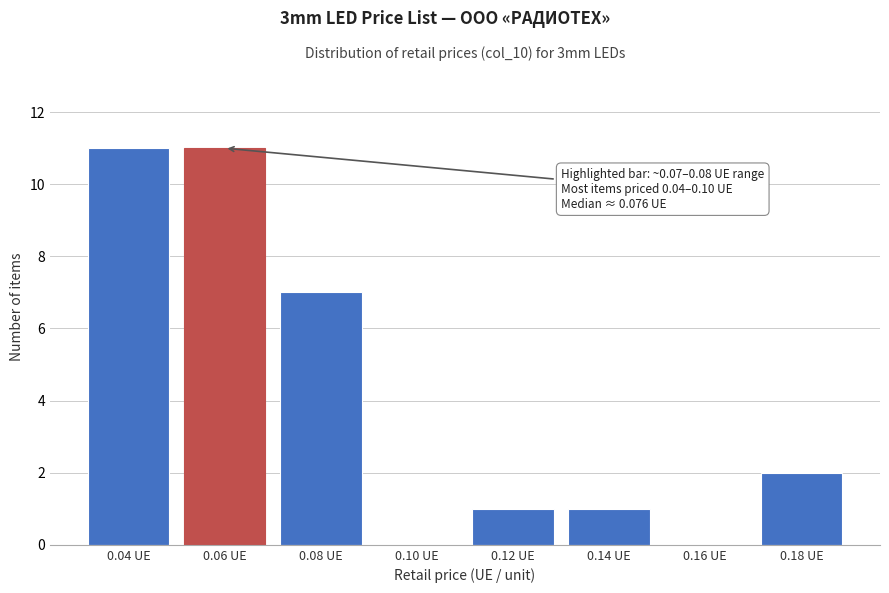

Reading left to right, list all the values displayed in this chart.

0.04 UE=11	0.06 UE=11	0.08 UE=7	0.10 UE=0	0.12 UE=1	0.14 UE=1	0.16 UE=0	0.18 UE=2